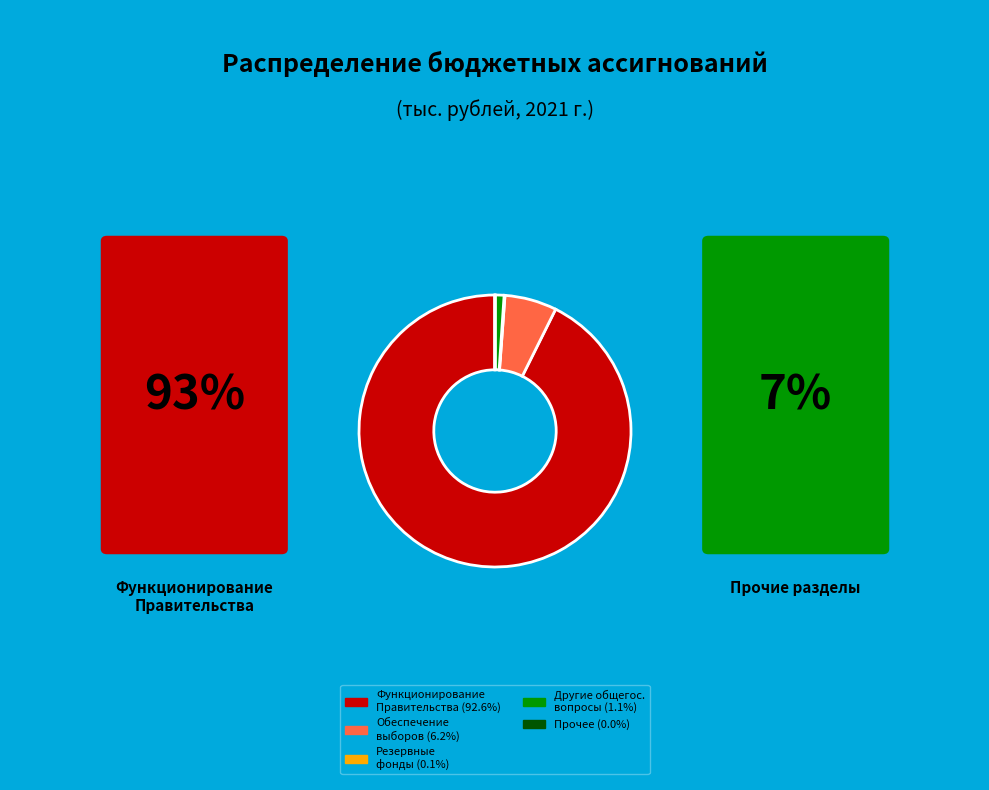

Is there any slice that represents more than half of the pie?

Yes